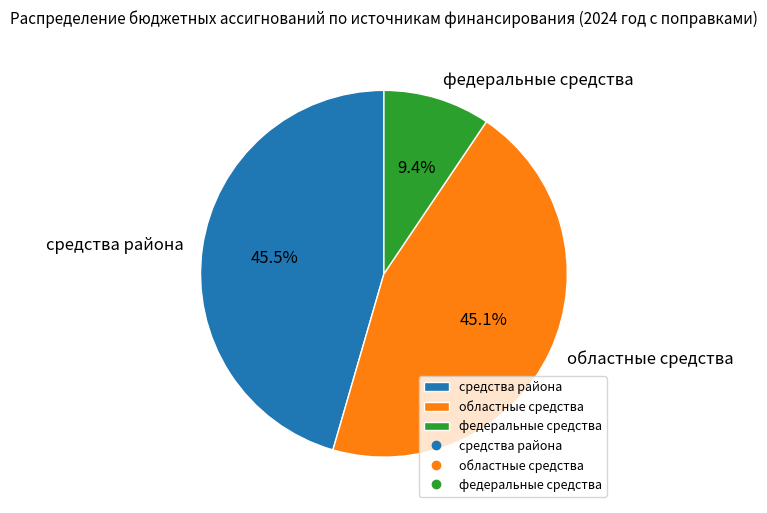

Is there any slice that represents more than half of the pie?

No